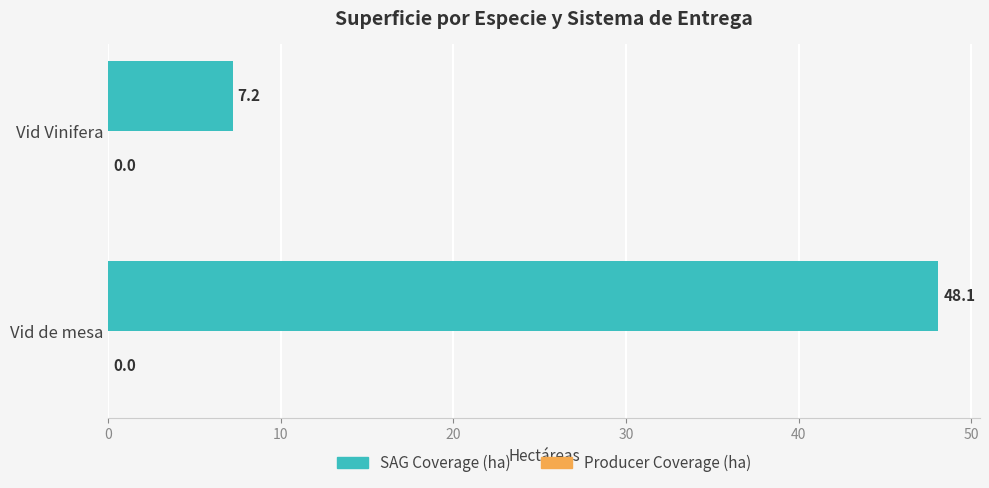

Is it true that the value at Vid de mesa is 78.4?

False